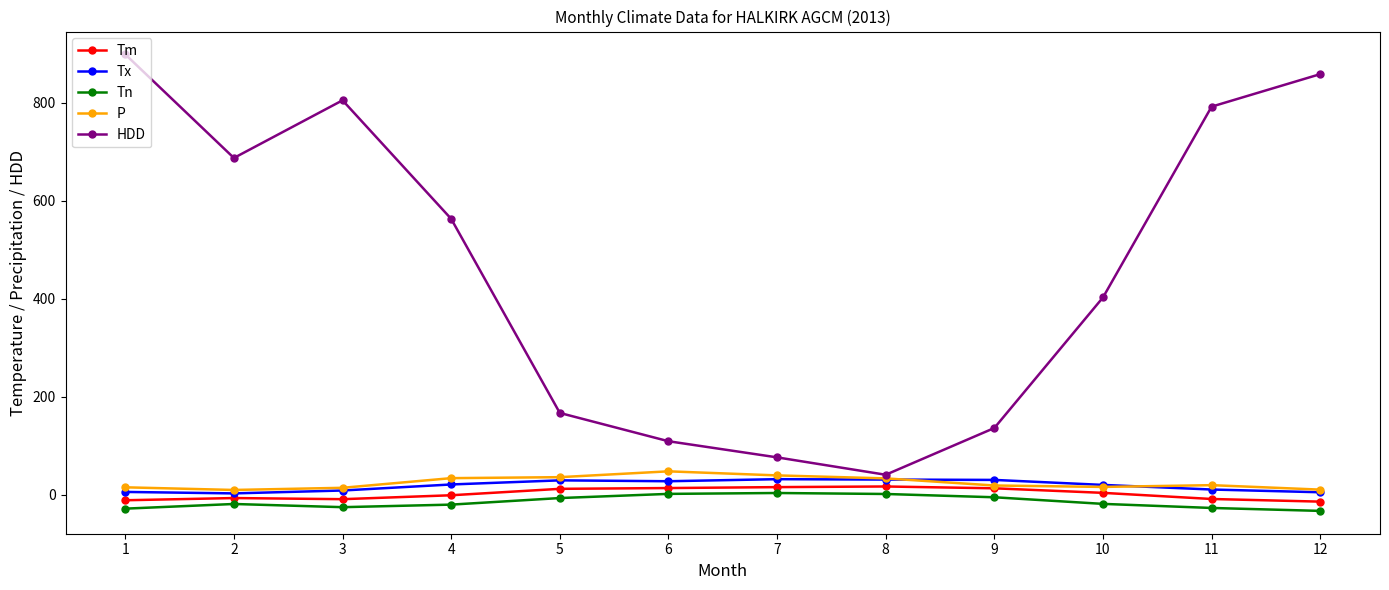

How many data points in Tm are above 4?

6